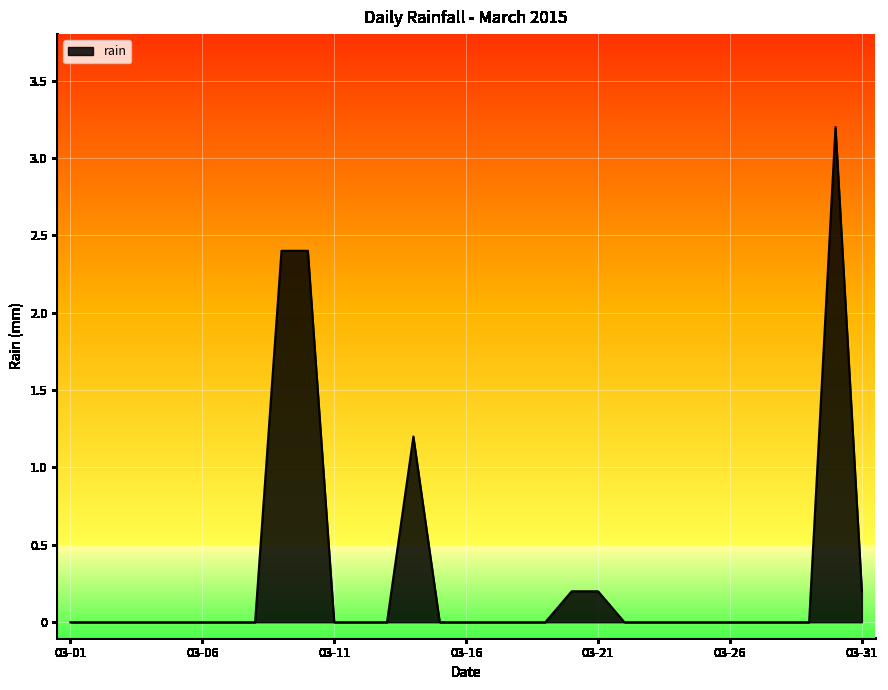

What is the greatest value displayed?

3.2